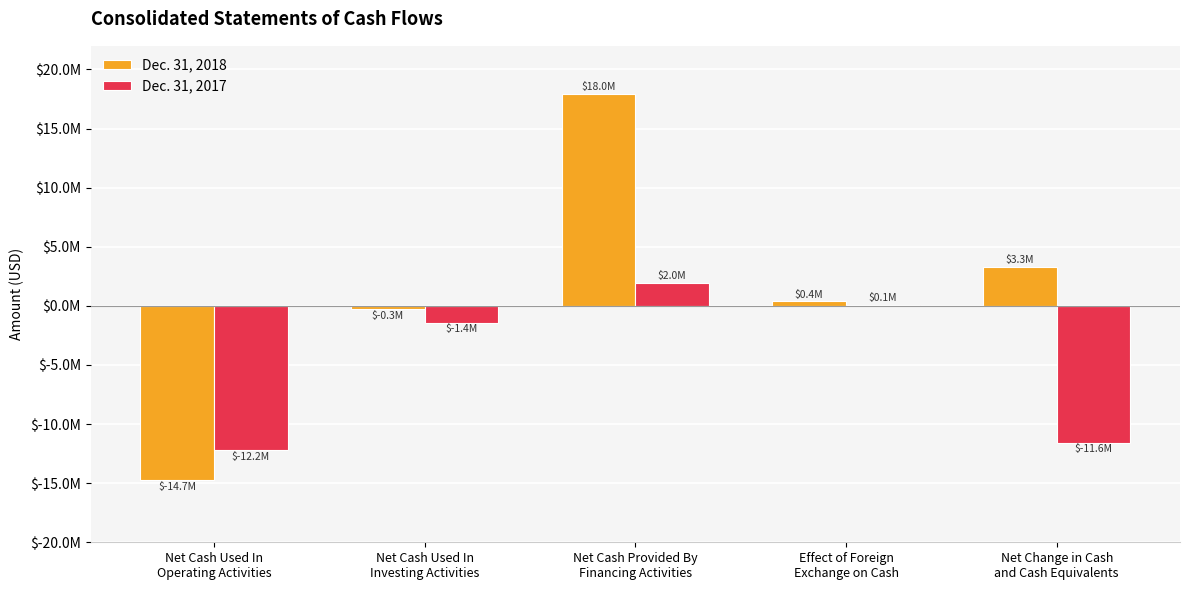

What are all the series names shown in the legend?

Dec. 31, 2018, Dec. 31, 2017